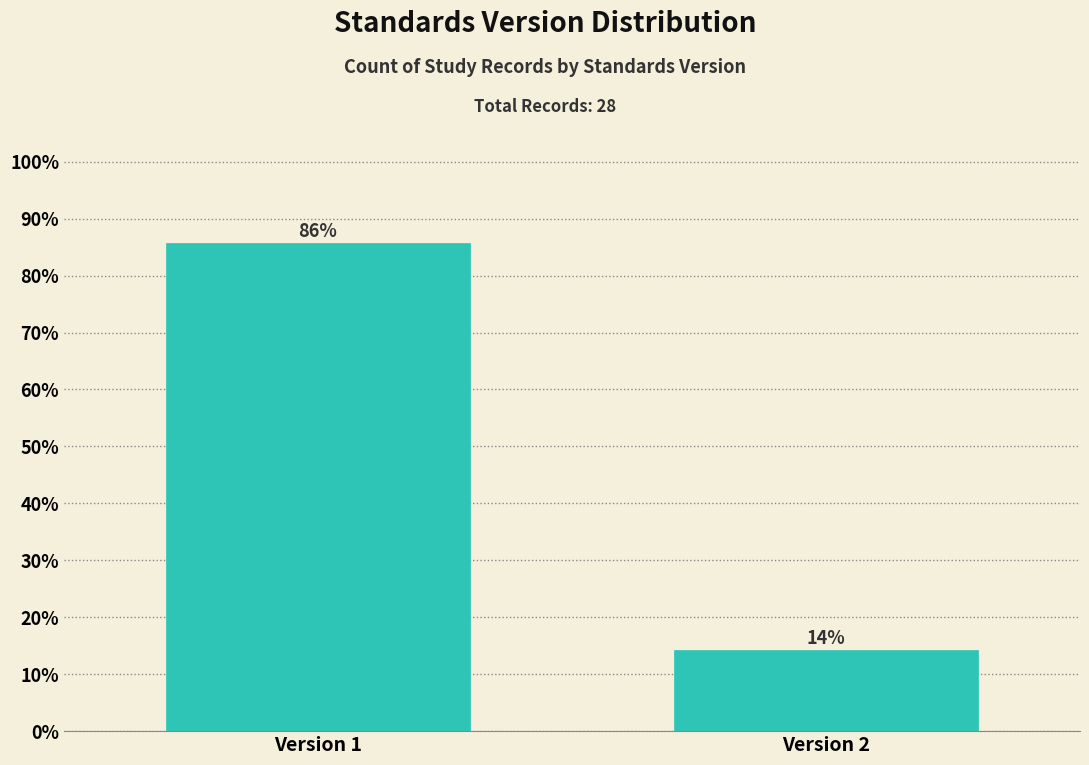

What is the average value?

50.0